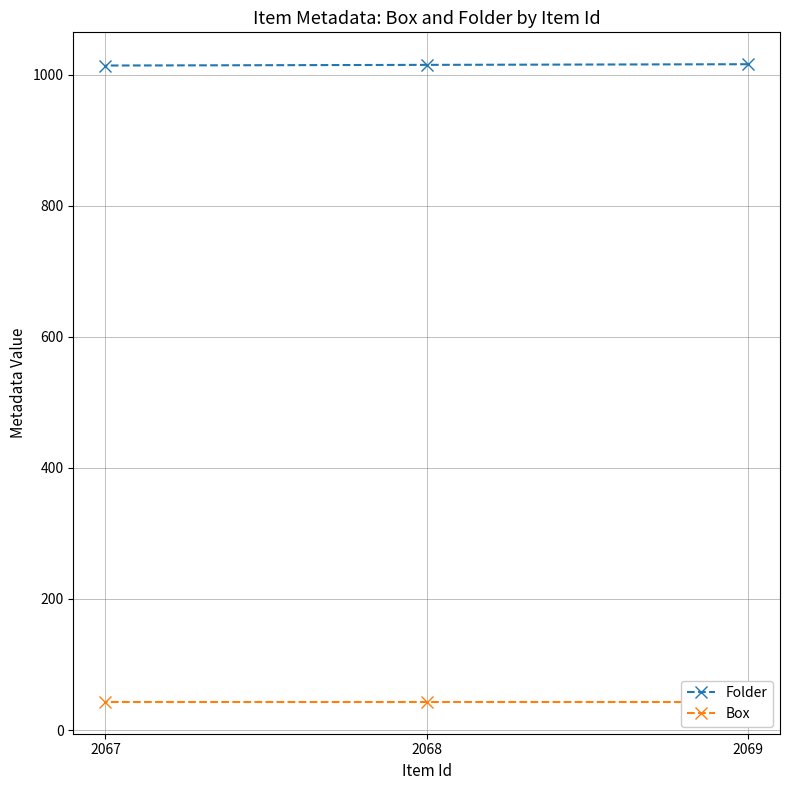

Is the value of Folder at 2068 greater than the value of Box at 2068?

Yes